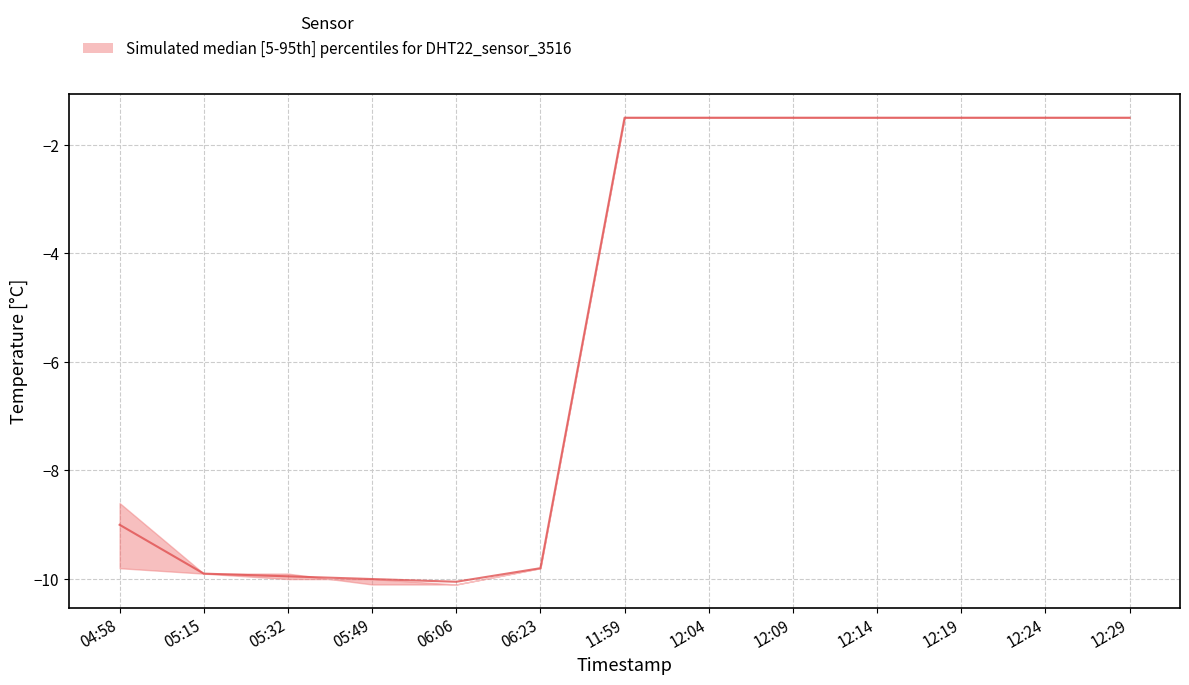

Between 12:14 and 11:59, which is larger?

12:14